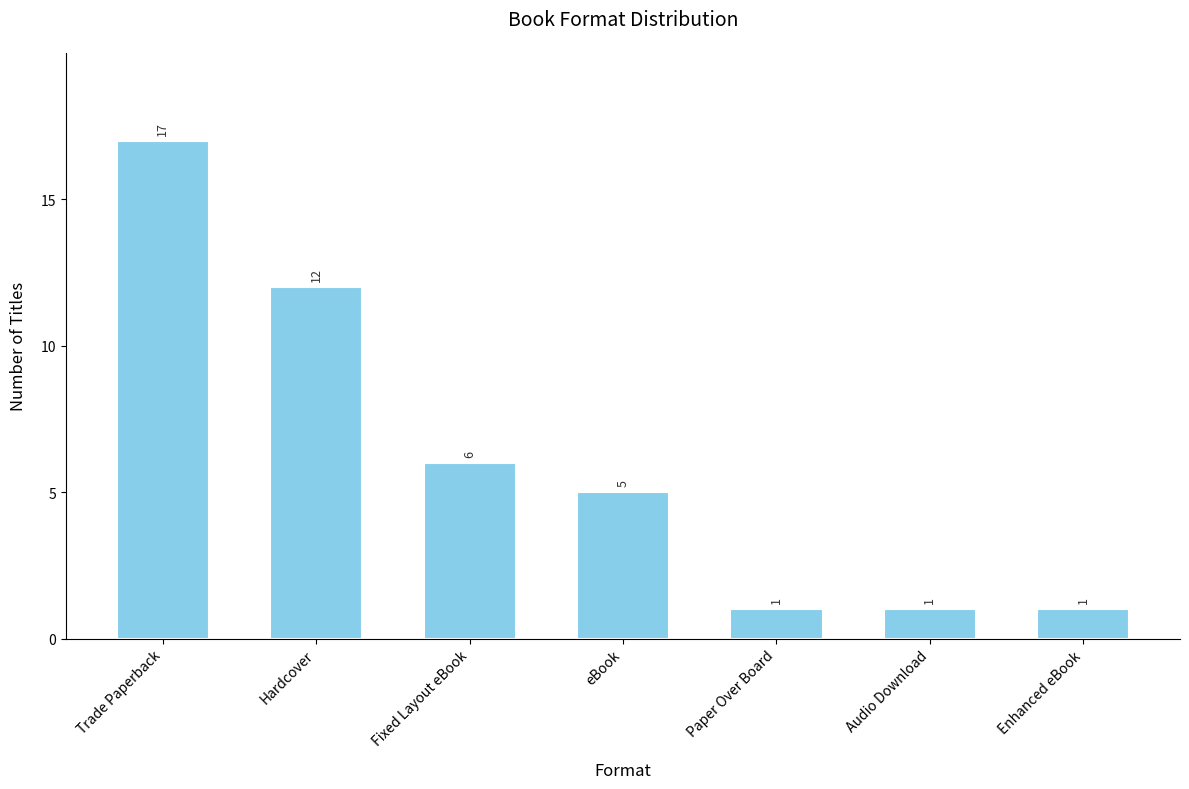

What is the label of the 6th bar from the left?

Audio Download